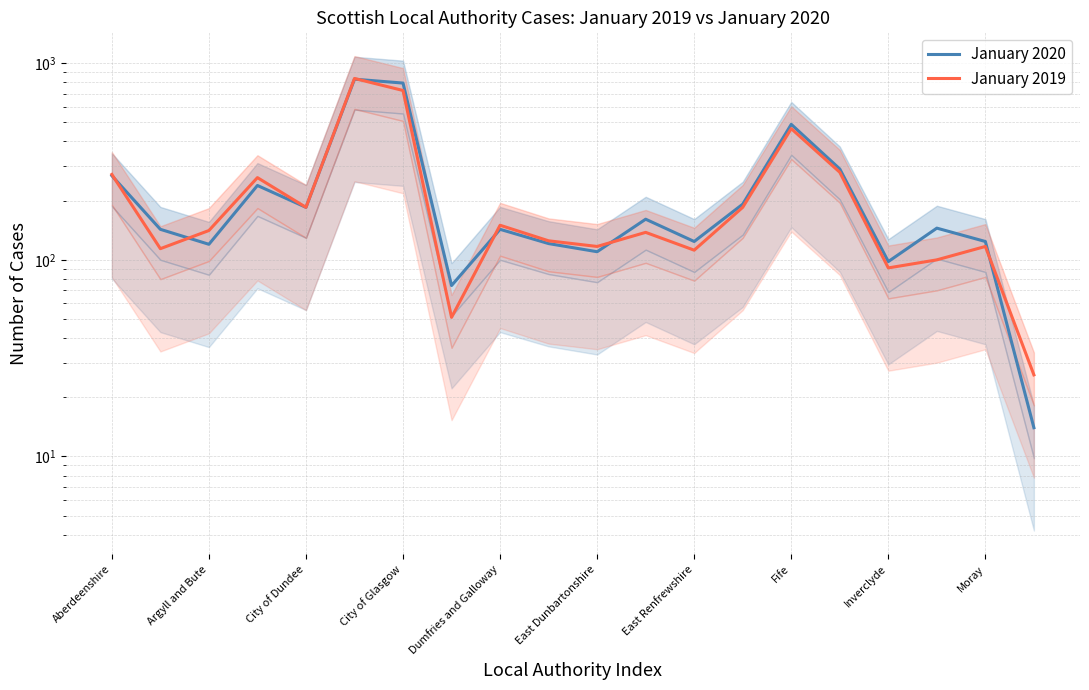

How many lines are shown in the chart?

2